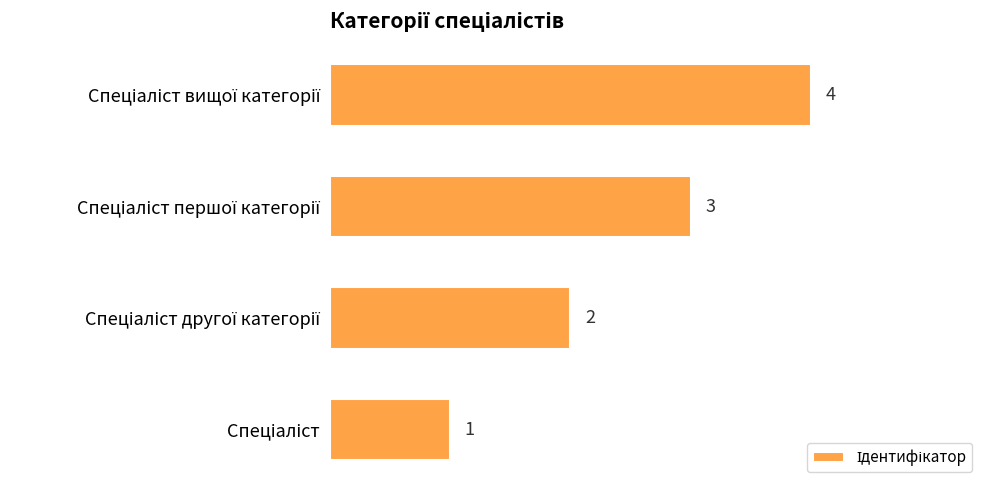

What is the maximum value shown in the chart?

4